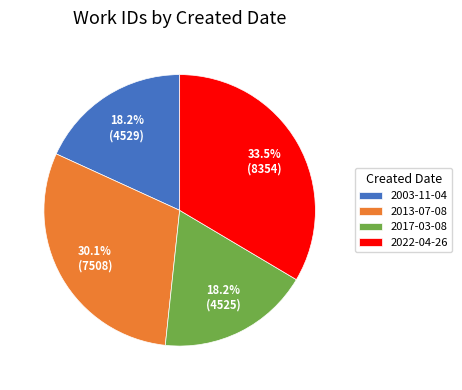

How many segments does this pie chart have?

4